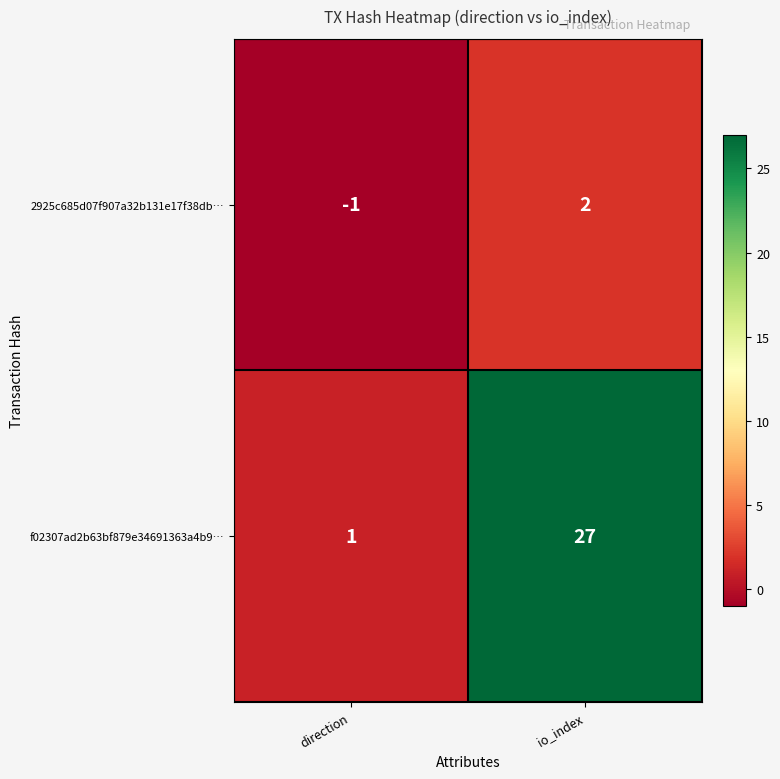

Rank the series at direction from highest to lowest value.

f02307ad2b63bf879e34691363a4b9…, 2925c685d07f907a32b131e17f38db…